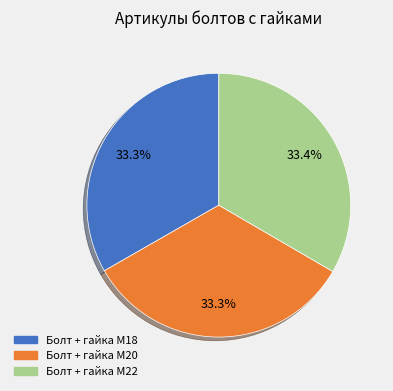

What portion of the pie excludes Болт + гайка M20?

66.7%